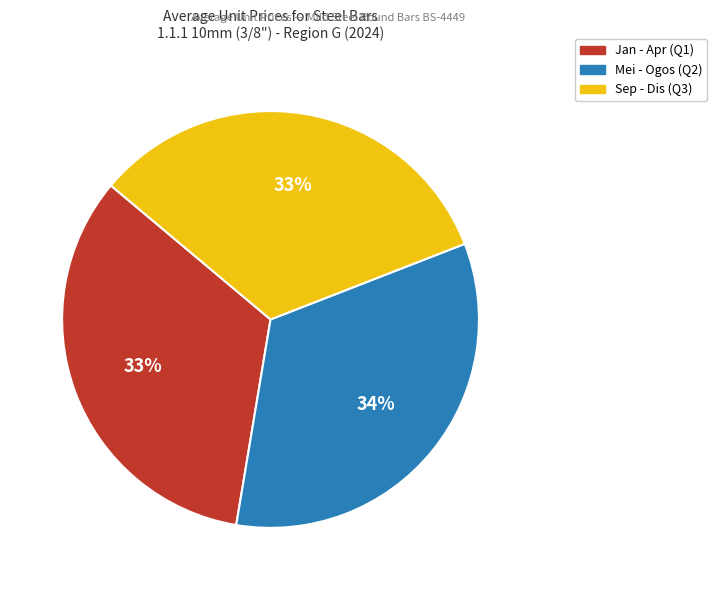

Is there any slice that represents more than half of the pie?

No